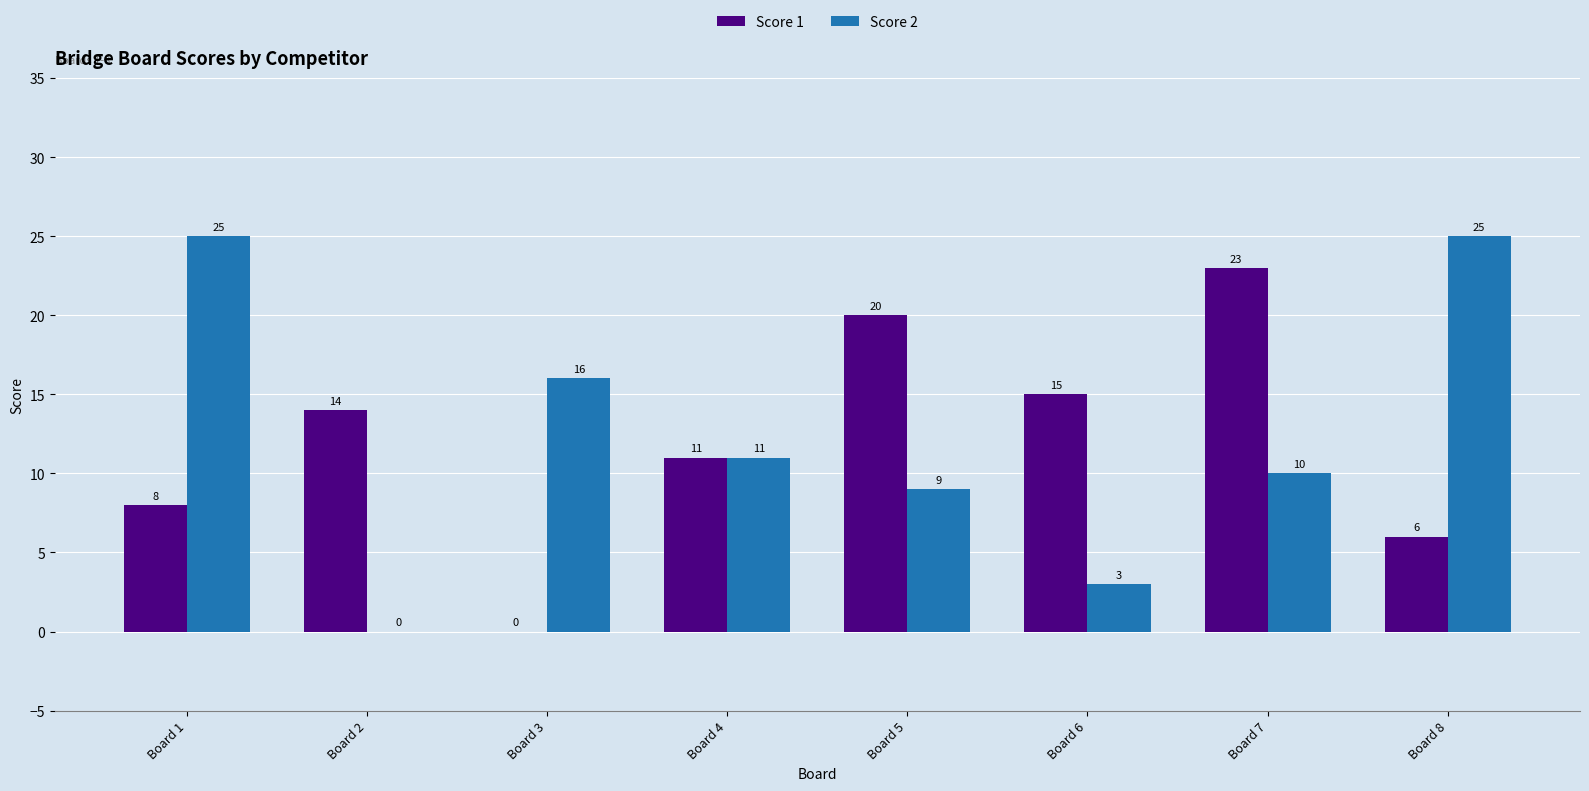

The Score 2 series shows 16 at Board 3. True or false?

True